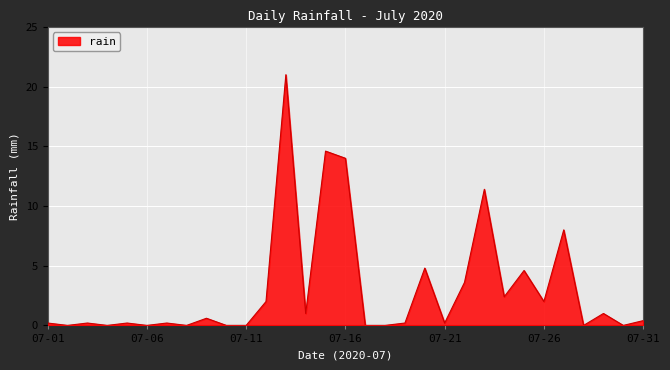

What is the maximum value shown in the chart?

21.0